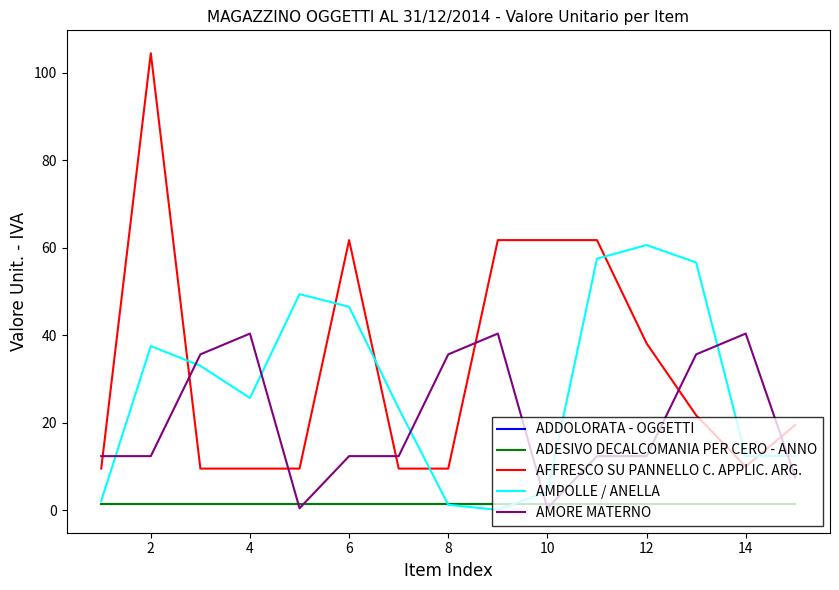

True or false: AFFRESCO SU PANNELLO C. APPLIC. ARG. and ADDOLORATA - OGGETTI intersect in this chart.

False